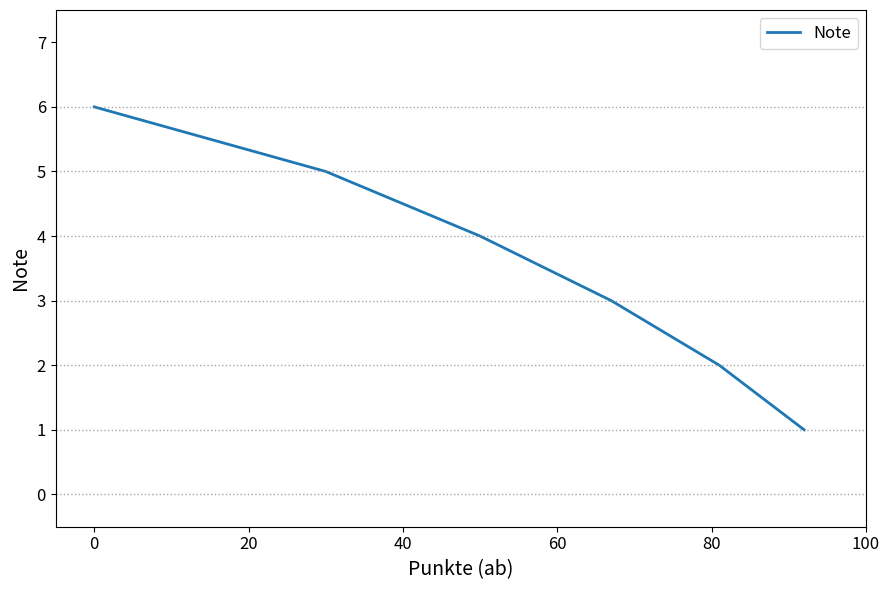

How many categories are shown in the chart?

6